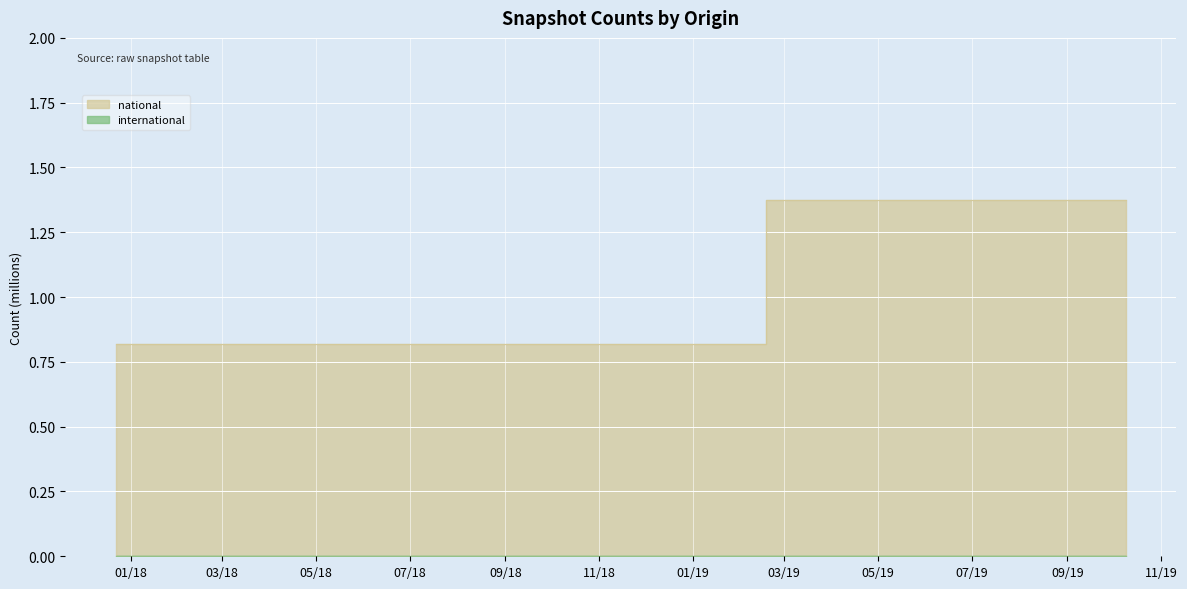

At which category does the chart reach its peak across all series?

2019-04-06